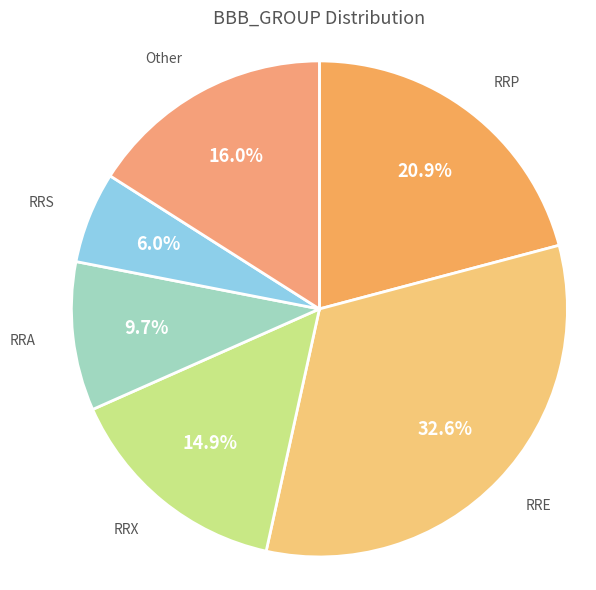

Approximately how many times larger is the value at RRA compared to RRP?

0.5